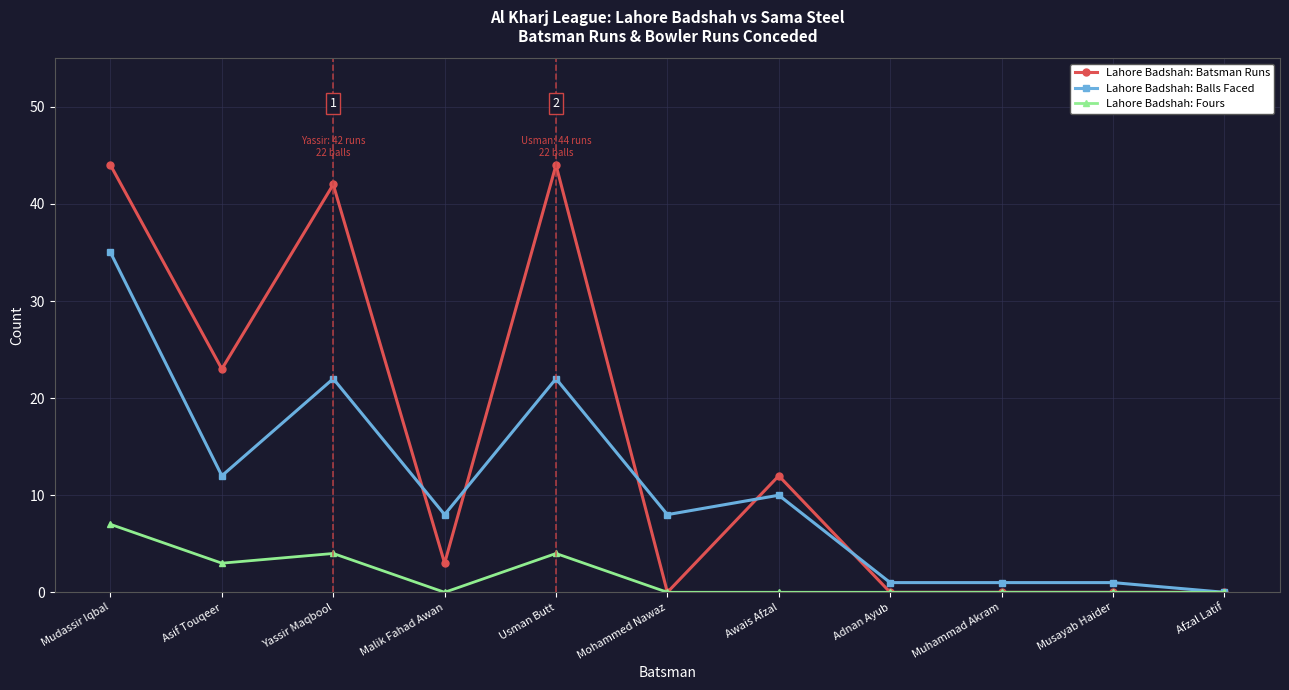

Reading left to right, list all the values displayed in this chart.

Lahore Badshah: Batsman Runs: Mudassir Iqbal=44	Asif Touqeer=23	Yassir Maqbool=42	Malik Fahad Awan=3	Usman Butt=44	Mohammed Nawaz=0	Awais Afzal=12	Adnan Ayub=0	Muhammad Akram=0	Musayab Haider=0	Afzal Latif=0
Lahore Badshah: Balls Faced: Mudassir Iqbal=35	Asif Touqeer=12	Yassir Maqbool=22	Malik Fahad Awan=8	Usman Butt=22	Mohammed Nawaz=8	Awais Afzal=10	Adnan Ayub=1	Muhammad Akram=1	Musayab Haider=1	Afzal Latif=0
Lahore Badshah: Fours: Mudassir Iqbal=7	Asif Touqeer=3	Yassir Maqbool=4	Malik Fahad Awan=0	Usman Butt=4	Mohammed Nawaz=0	Awais Afzal=0	Adnan Ayub=0	Muhammad Akram=0	Musayab Haider=0	Afzal Latif=0